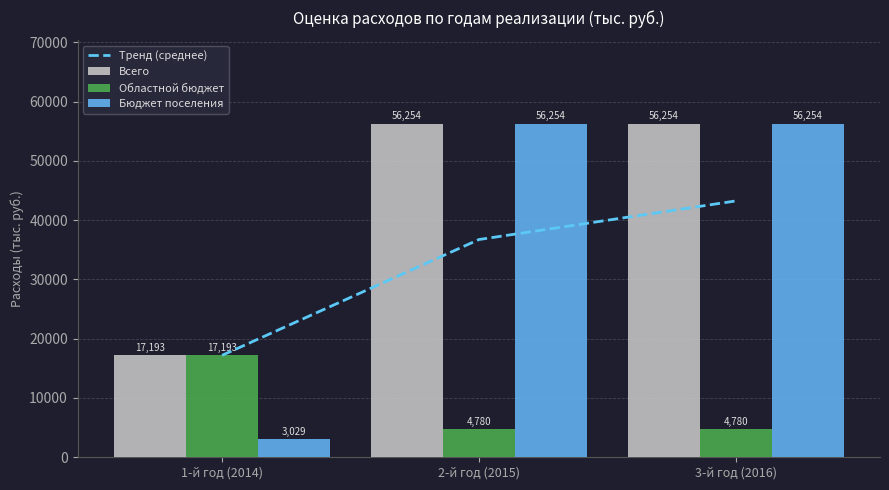

Reading right to left, extract all data points from this chart.

Тренд (среднее): 43233.4	36723.3	17193.0
Всего: 56253.5	56253.5	17193.0
Областной бюджет: 4780.4	4780.4	17193.0
Бюджет поселения: 56253.5	56253.5	3029.5